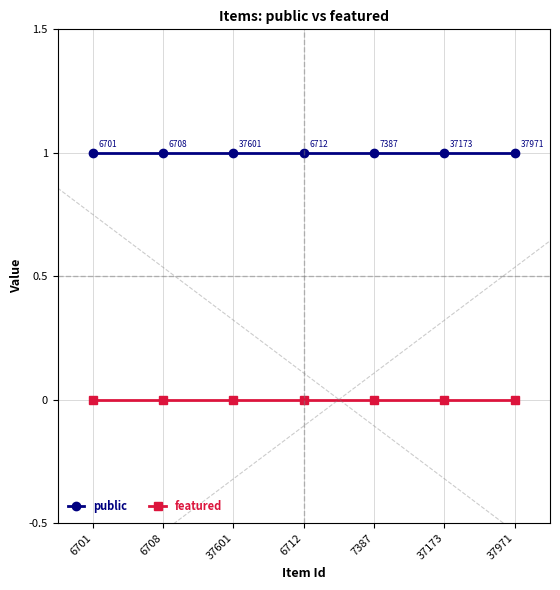

List the series in order of their overall mean, lowest first.

featured, public